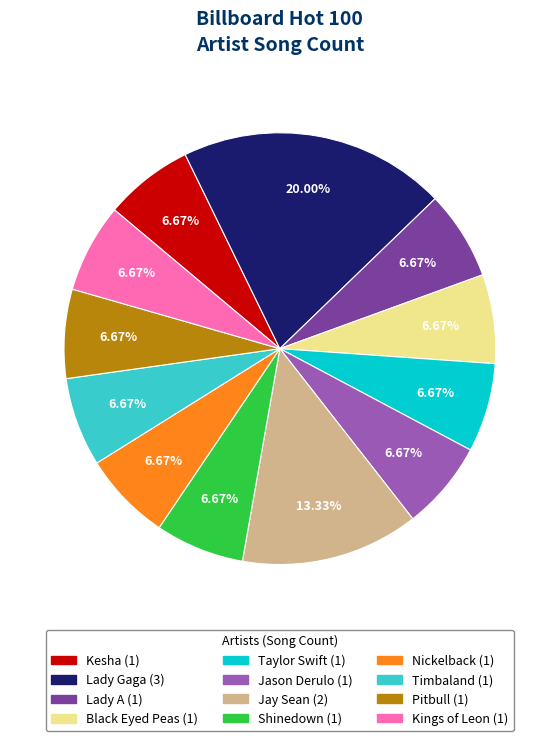

How much of the chart is everything except Pitbull?

93.3%